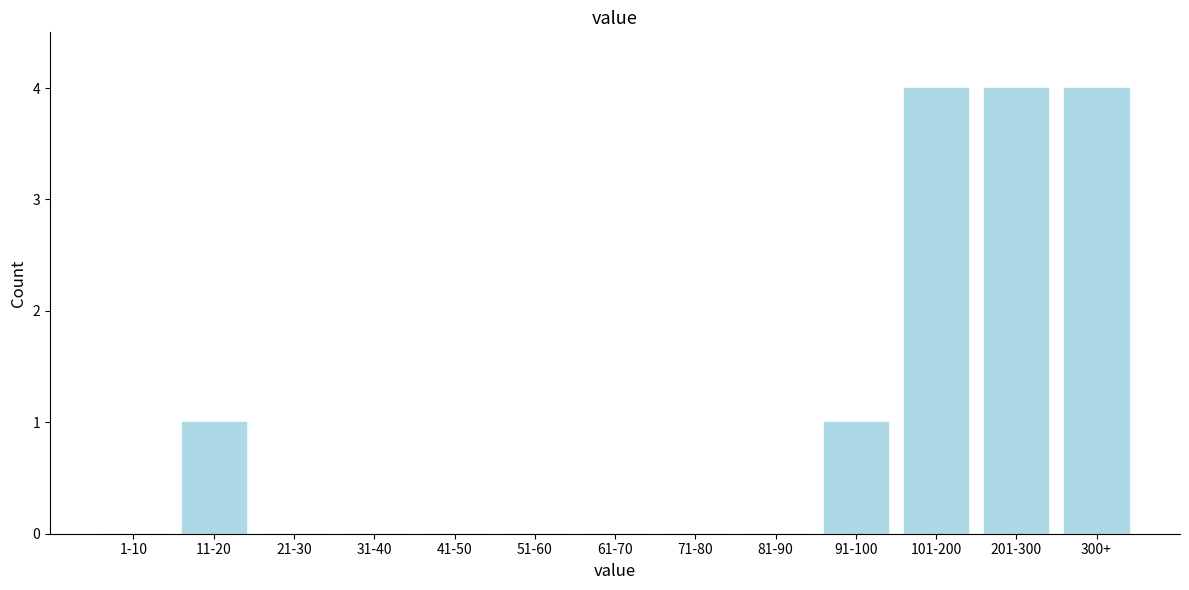

Reading right to left, extract all data points from this chart.

300+=4	201-300=4	101-200=4	91-100=1	81-90=0	71-80=0	61-70=0	51-60=0	41-50=0	31-40=0	21-30=0	11-20=1	1-10=0